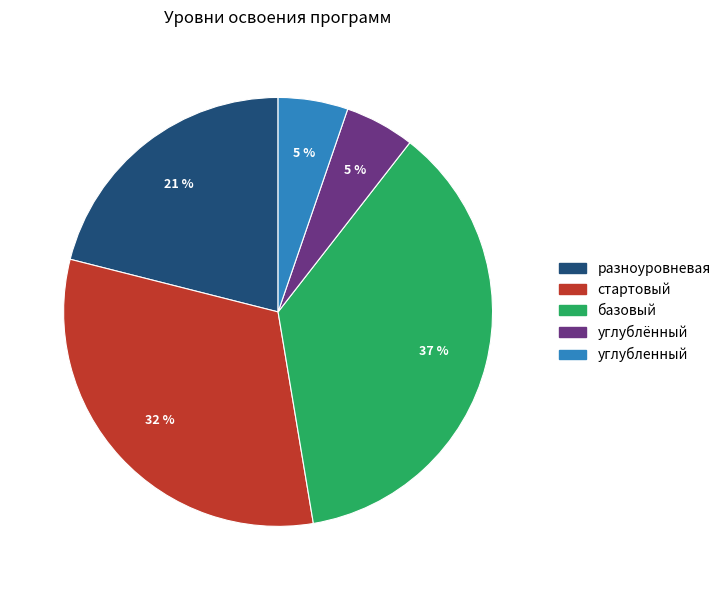

Is разноуровневая the majority of the pie?

No